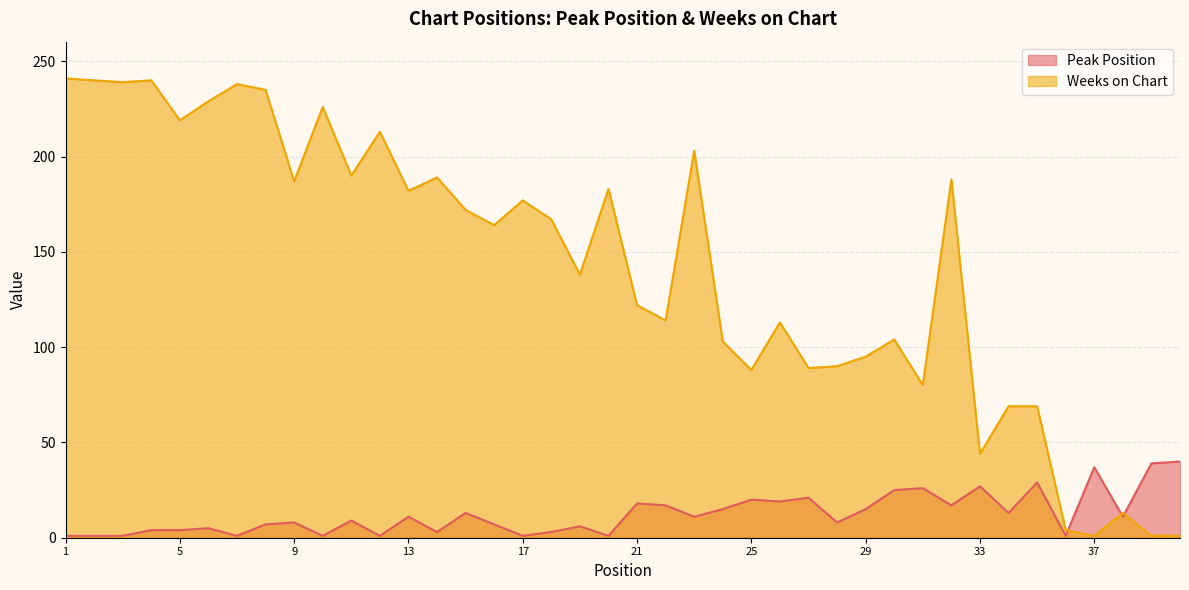

How many values in the Weeks on Chart series exceed 167?

19